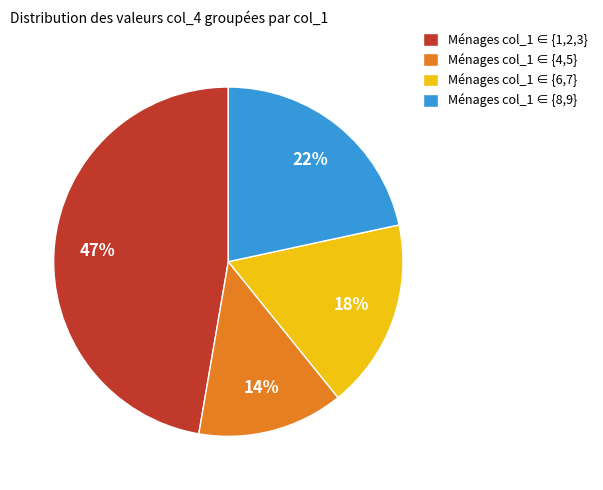

To the nearest percent, what is the average slice percentage?

25%